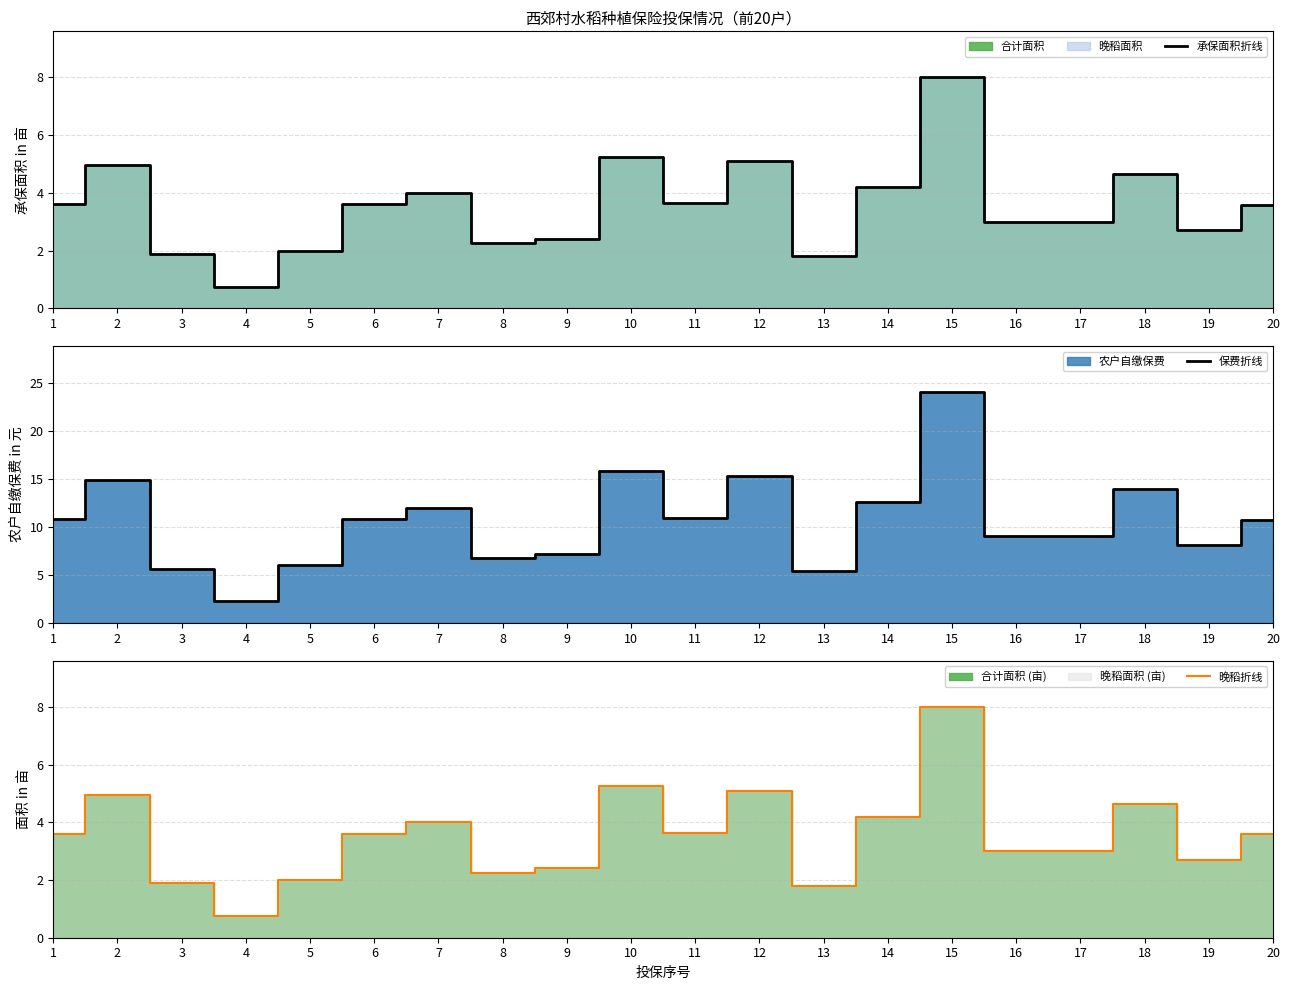

The 晚稻折线 series shows 8.0 at 15. True or false?

True